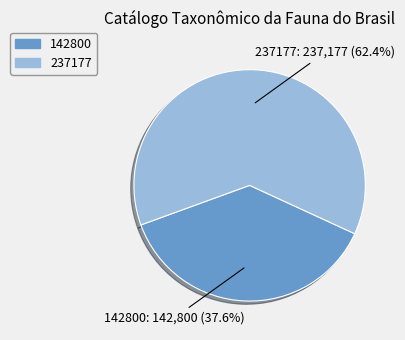

Is the sum of 237177 and 142800 greater than half?

Yes